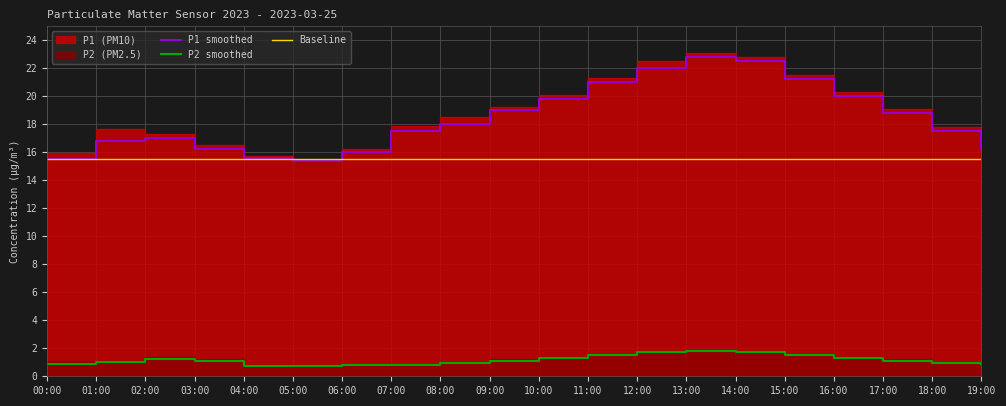

At which label is P1 smoothed closest to 19?

09:00